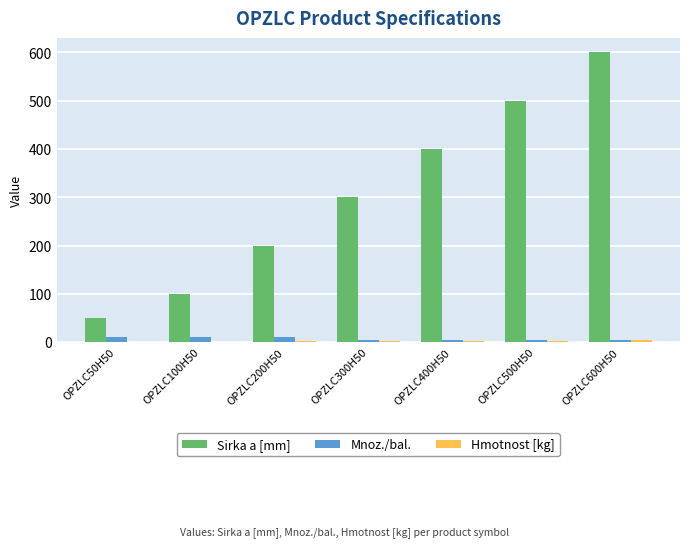

What is the average value of the Sirka a [mm] series?

307.1